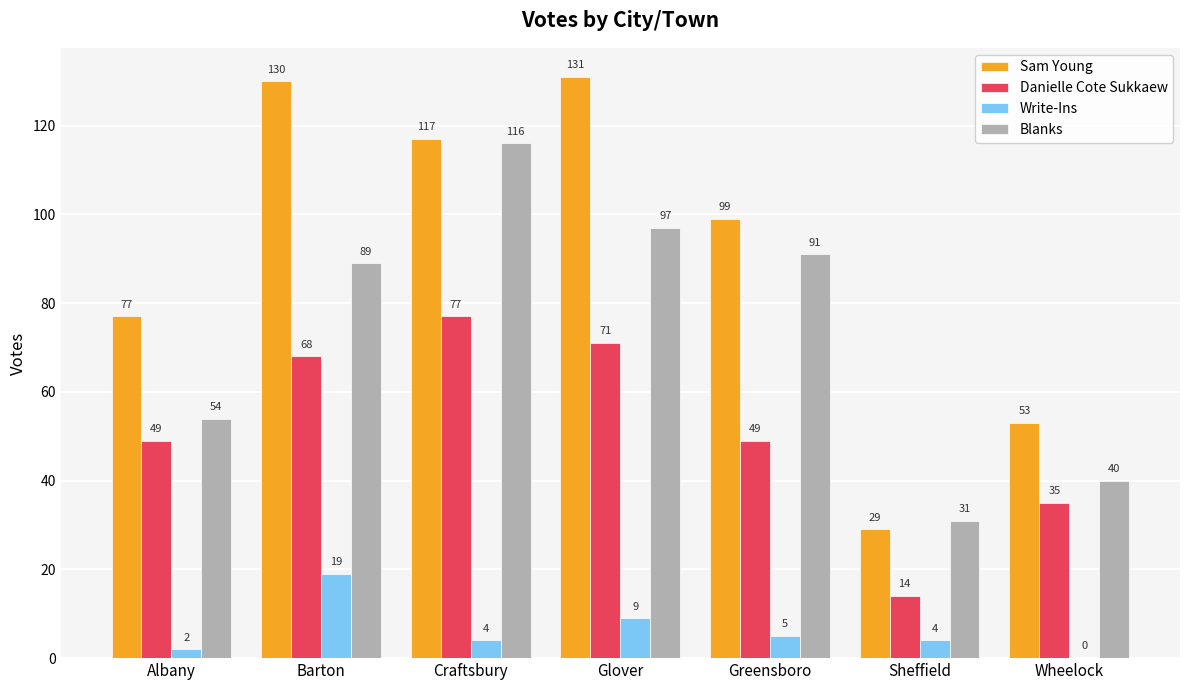

Between Craftsbury and Wheelock, which series saw the biggest shift?

Blanks